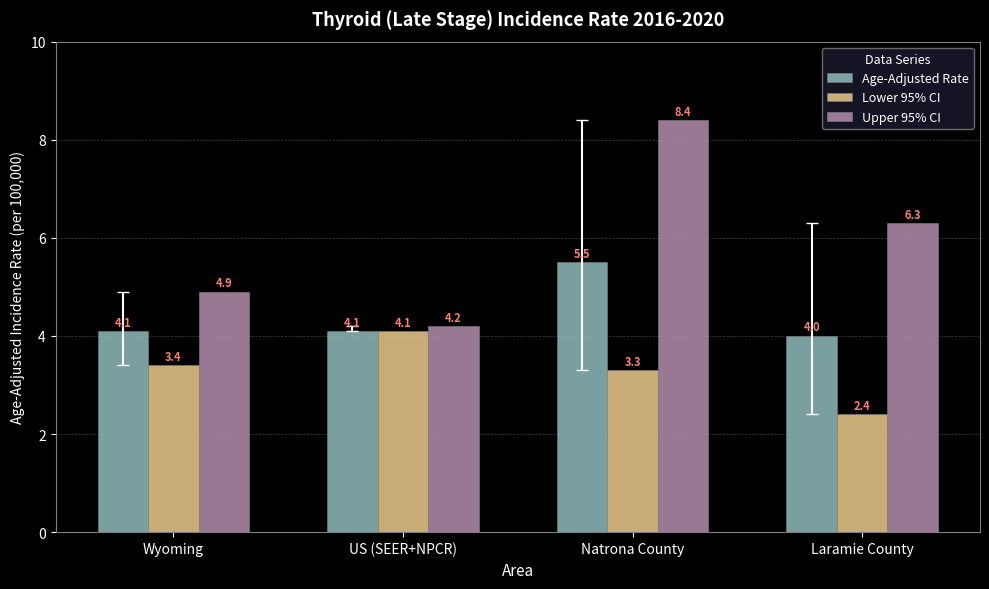

Reading right to left, what are all the values shown in this chart?

Age-Adjusted Rate: 4.0	5.5	4.1	4.1
Lower 95% CI: 2.4	3.3	4.1	3.4
Upper 95% CI: 6.3	8.4	4.2	4.9